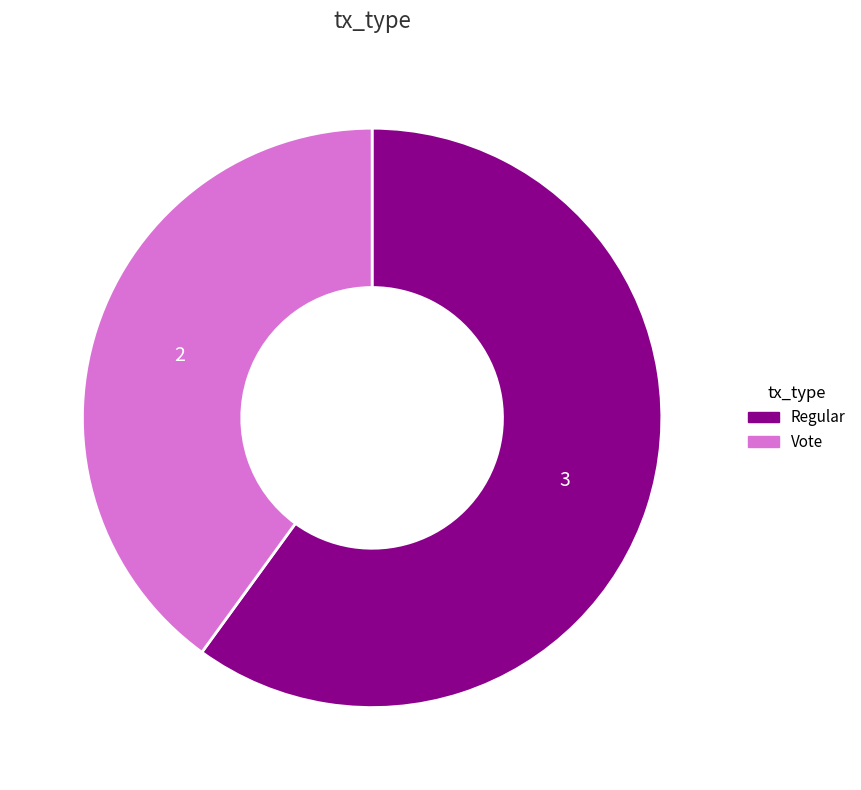

How many segments does this pie chart have?

2